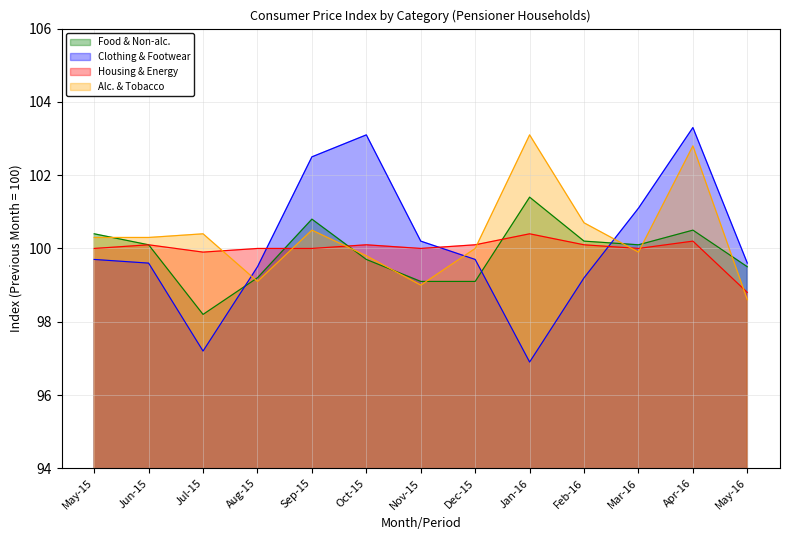

What value does the Housing & Energy series have at Mar-16?

100.0